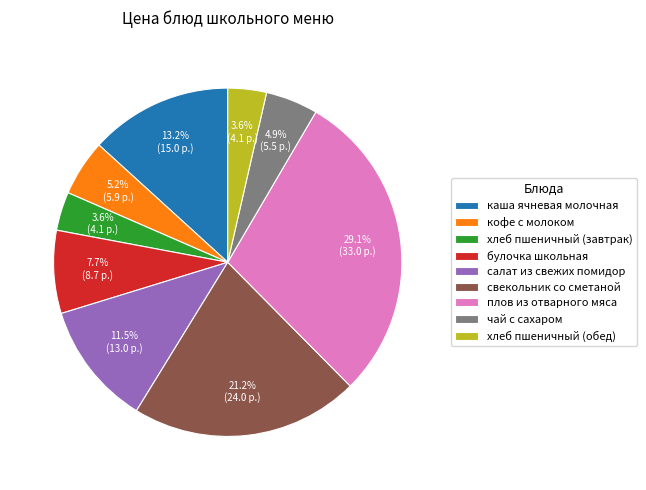

Does салат из свежих помидор account for over 50% of the chart?

No